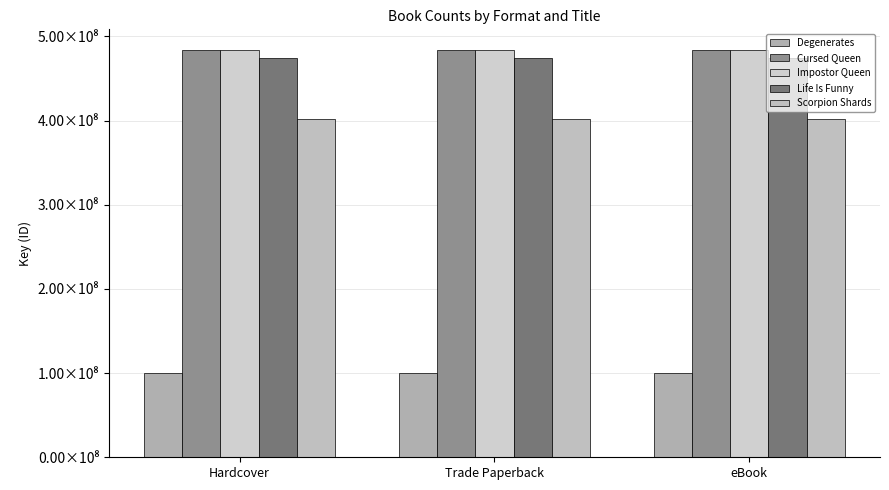

What is the label of the 1st bar from the right?

eBook